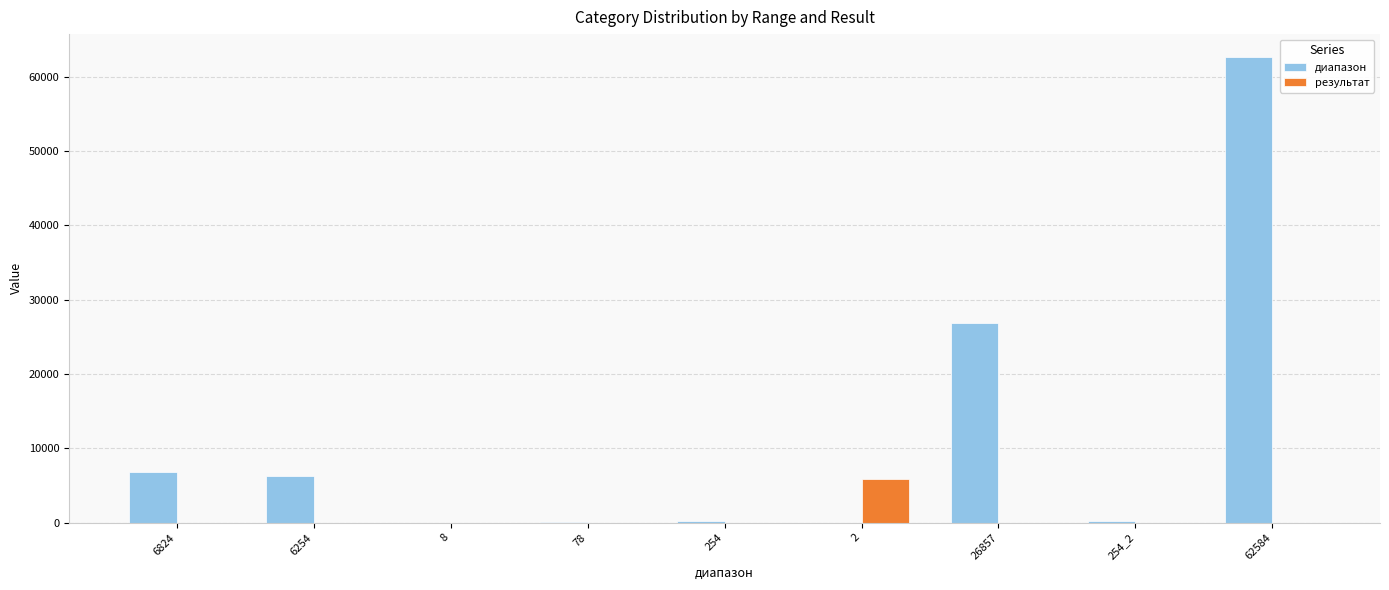

Is it true that результат equals 5888 at 2?

True